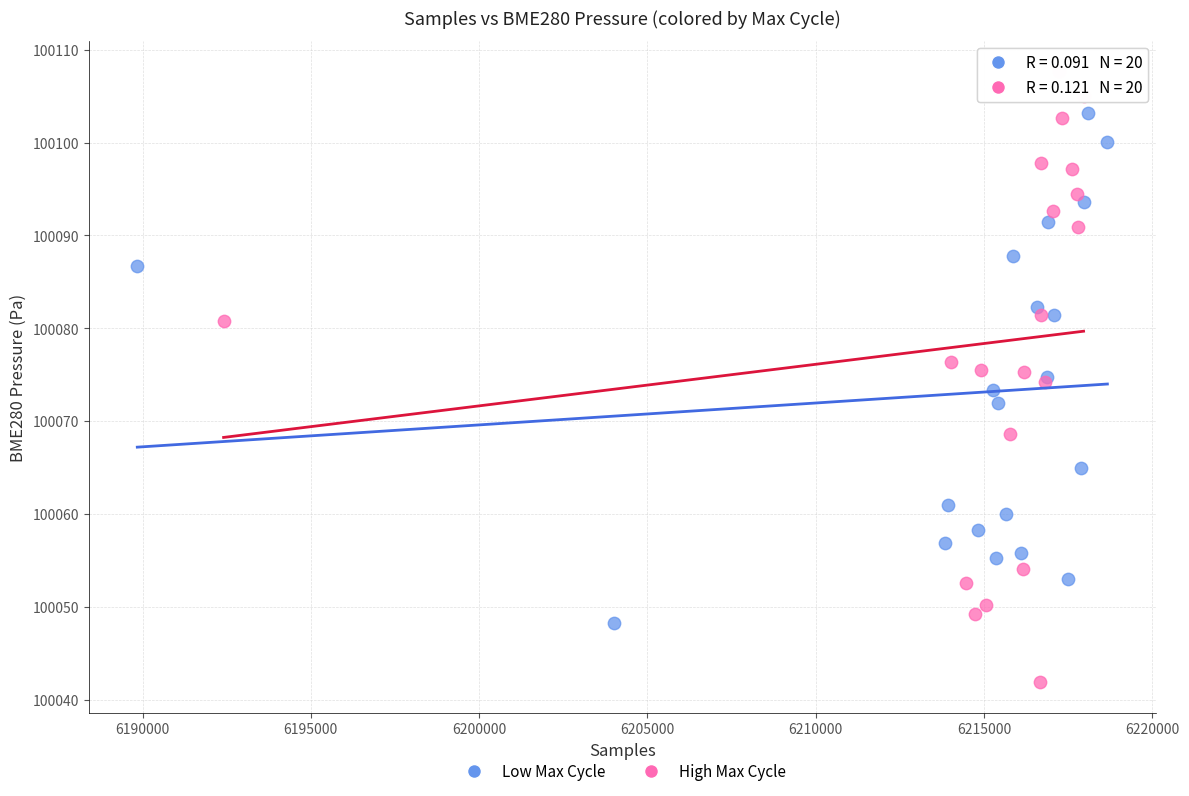

Which series has the largest Y range (max minus min)?

High Max Cycle